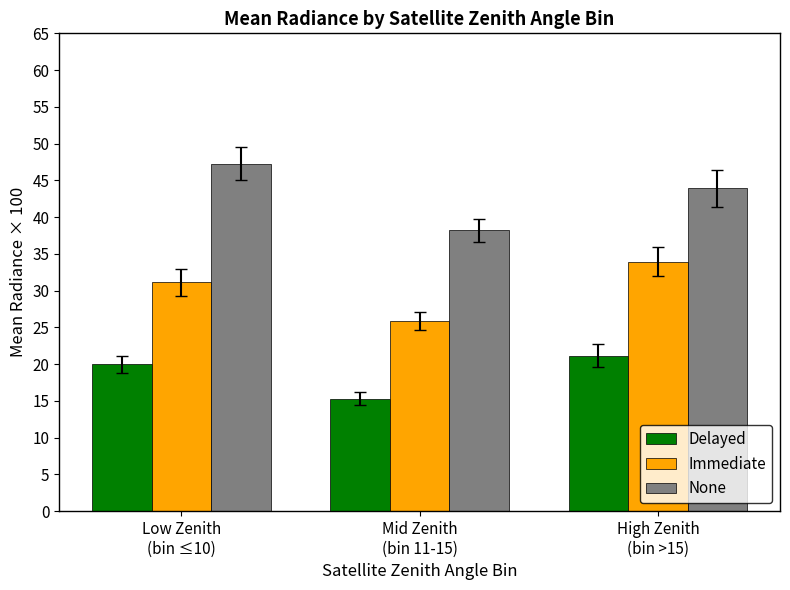

True or false: Immediate has a value of 43.3 at Mid Zenith
(bin 11-15).

False